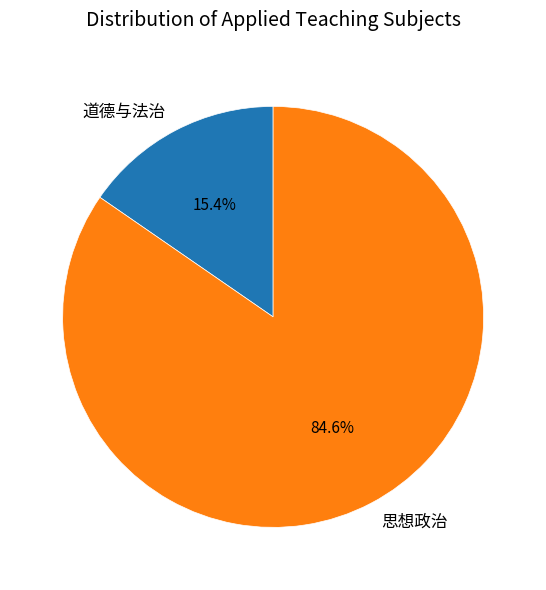

How many segments does this pie chart have?

2